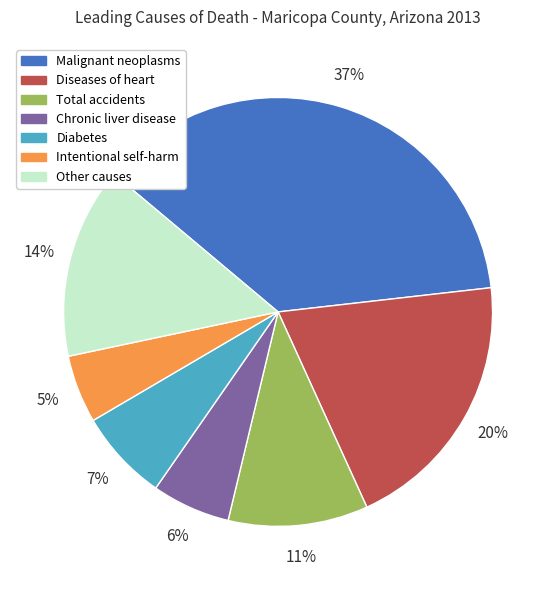

Does Chronic liver disease represent more than half of the total?

No